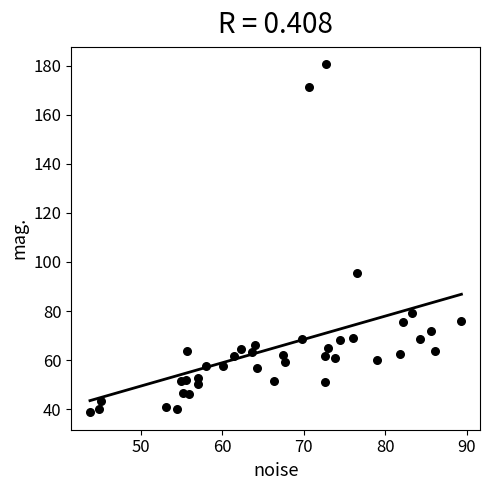

What Y value in the scatter plot is closest to 109?

95.5